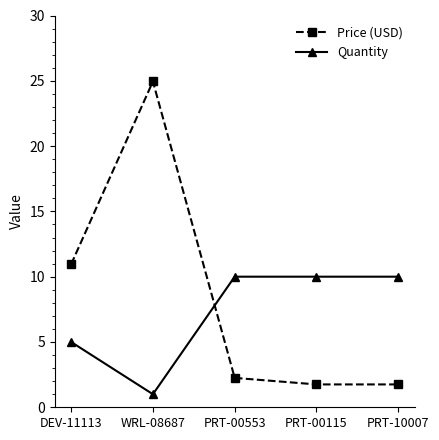

Which series changed the most between PRT-00553 and PRT-00115?

Price (USD)